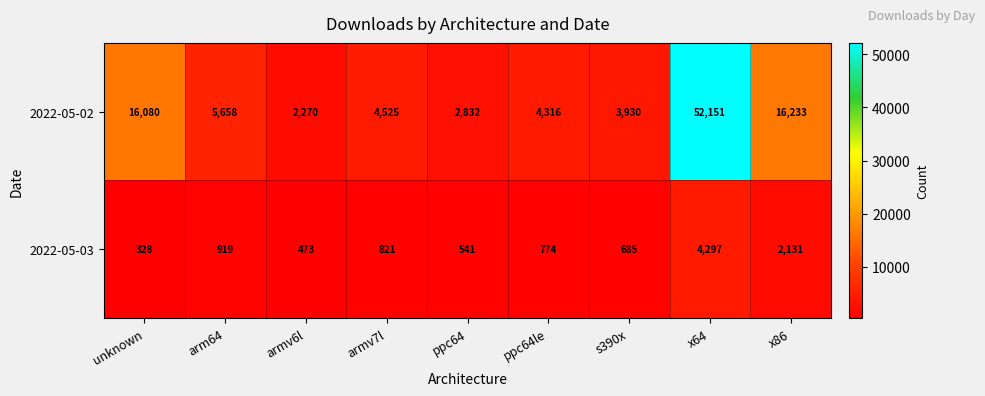

How many series are shown in this chart?

2